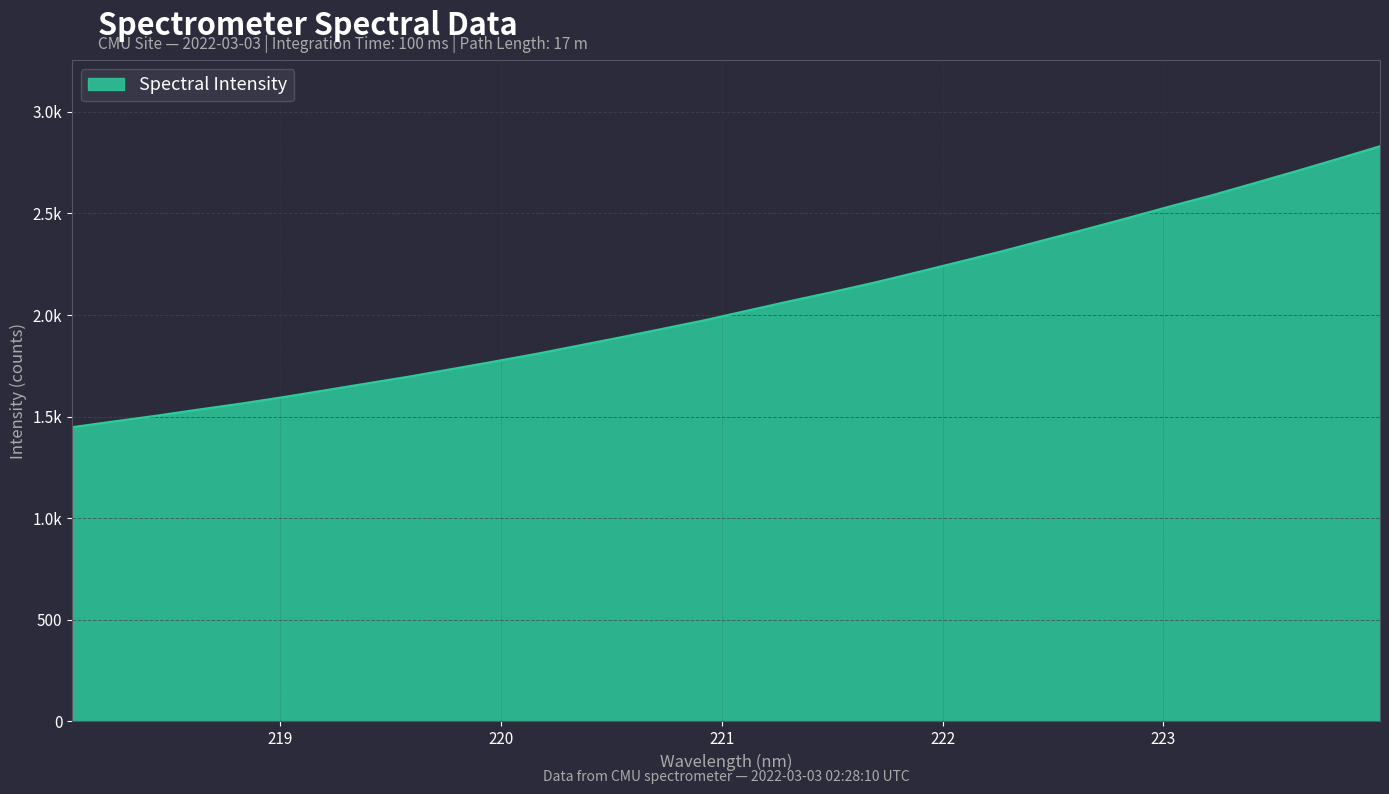

Is this an area chart (filled region under the line)?

Yes